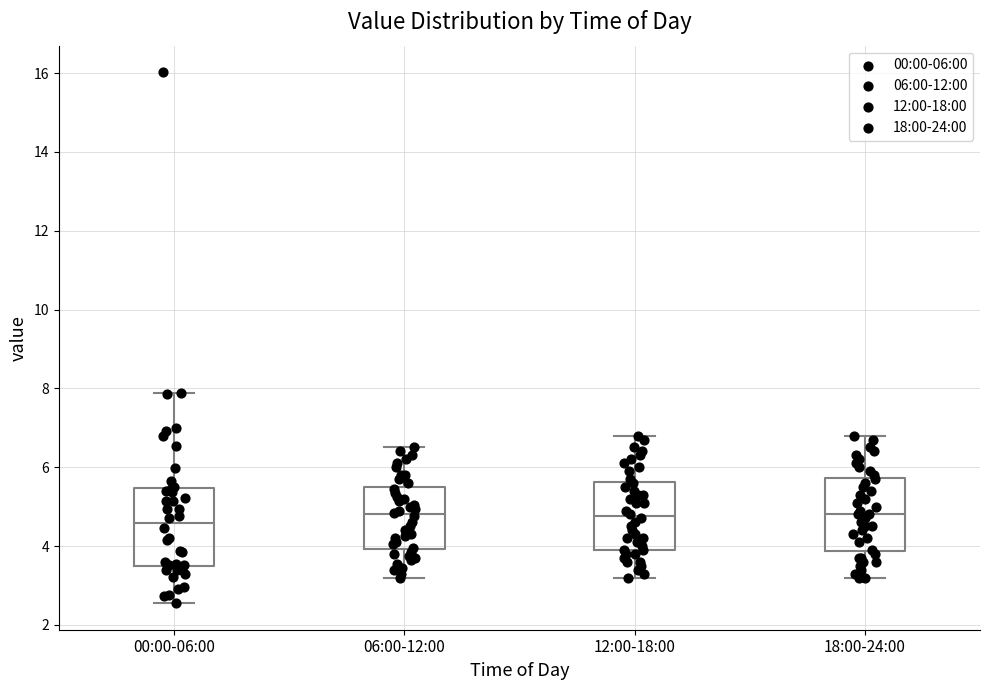

Where does the median line of the box for 18:00-24:00 sit on the y-axis? The values are not printed on the chart, so give them approximately, as read against the axis.

4.8